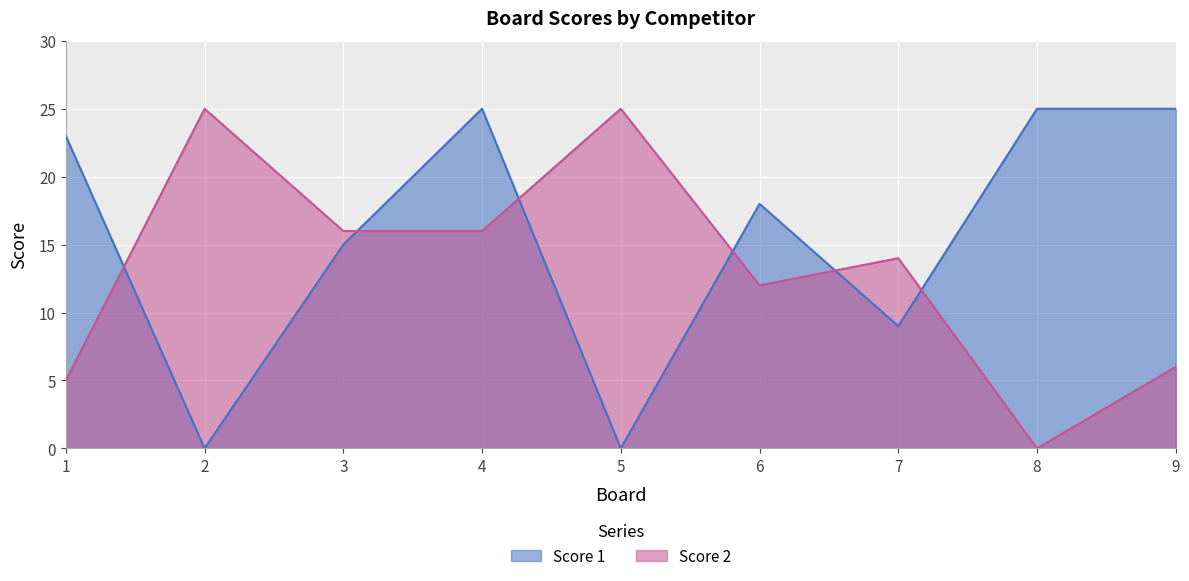

The value of Score 1 at 2 is 13. True or false?

False